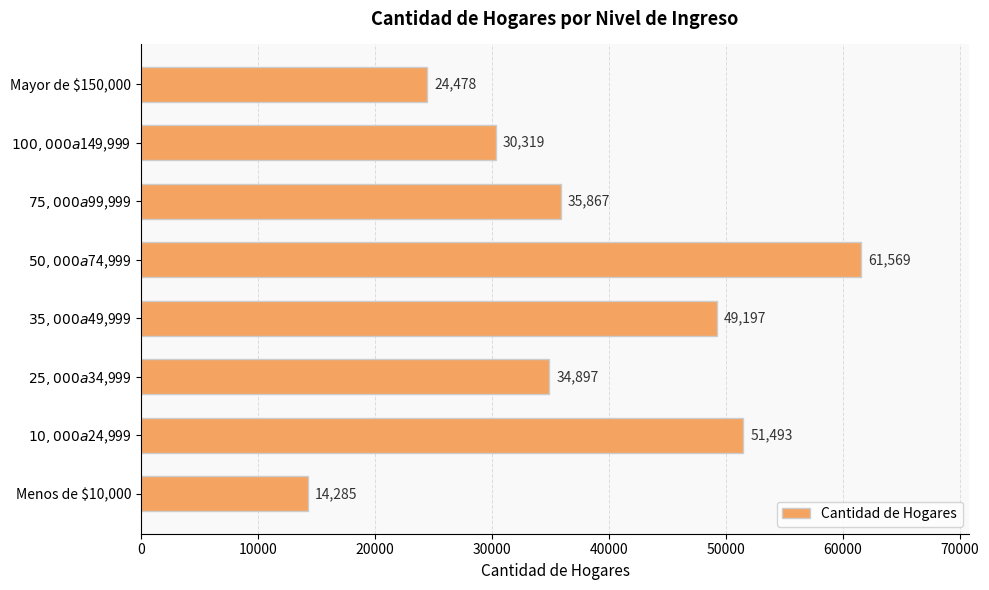

Rank the categories by value from lowest to highest.

Menos de $10,000, Mayor de $150,000, $100,000 a $149,999, $25,000 a $34,999, $75,000 a $99,999, $35,000 a $49,999, $10,000 a $24,999, $50,000 a $74,999